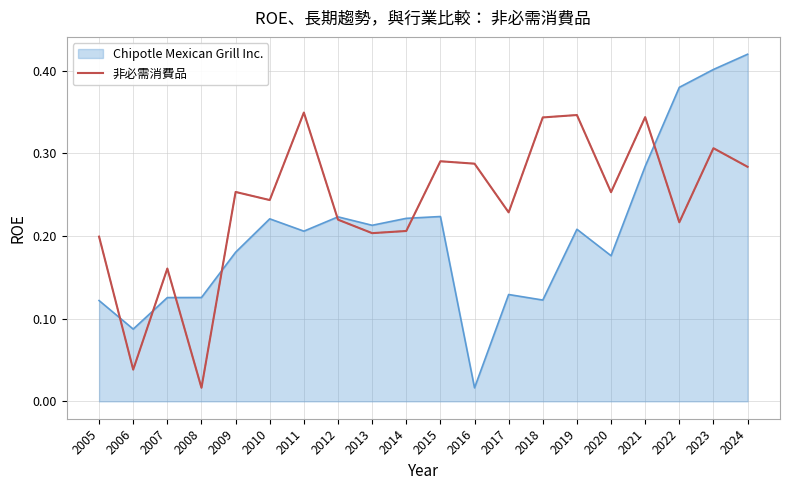

Is it true that 非必需消費品 equals 0.2 at 2014?

True